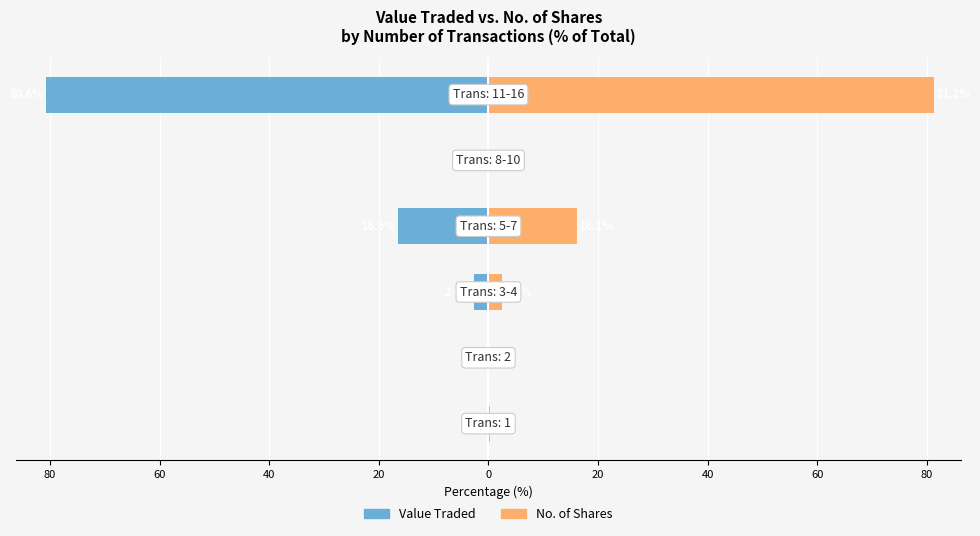

What is the value of the No. of Shares bar at the 3rd from the left?

2.5